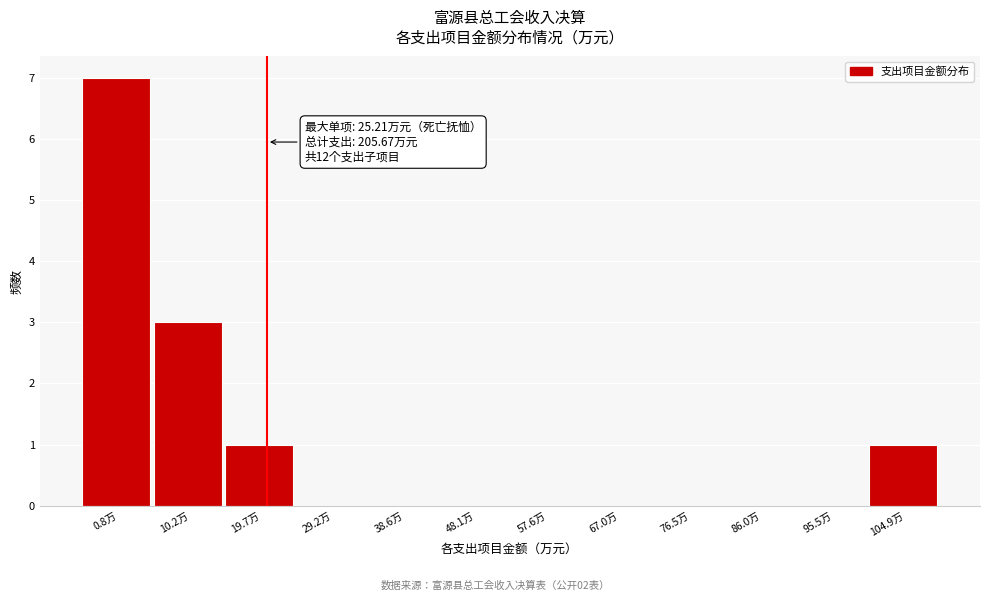

Which category has the highest value across all series?

0.8万